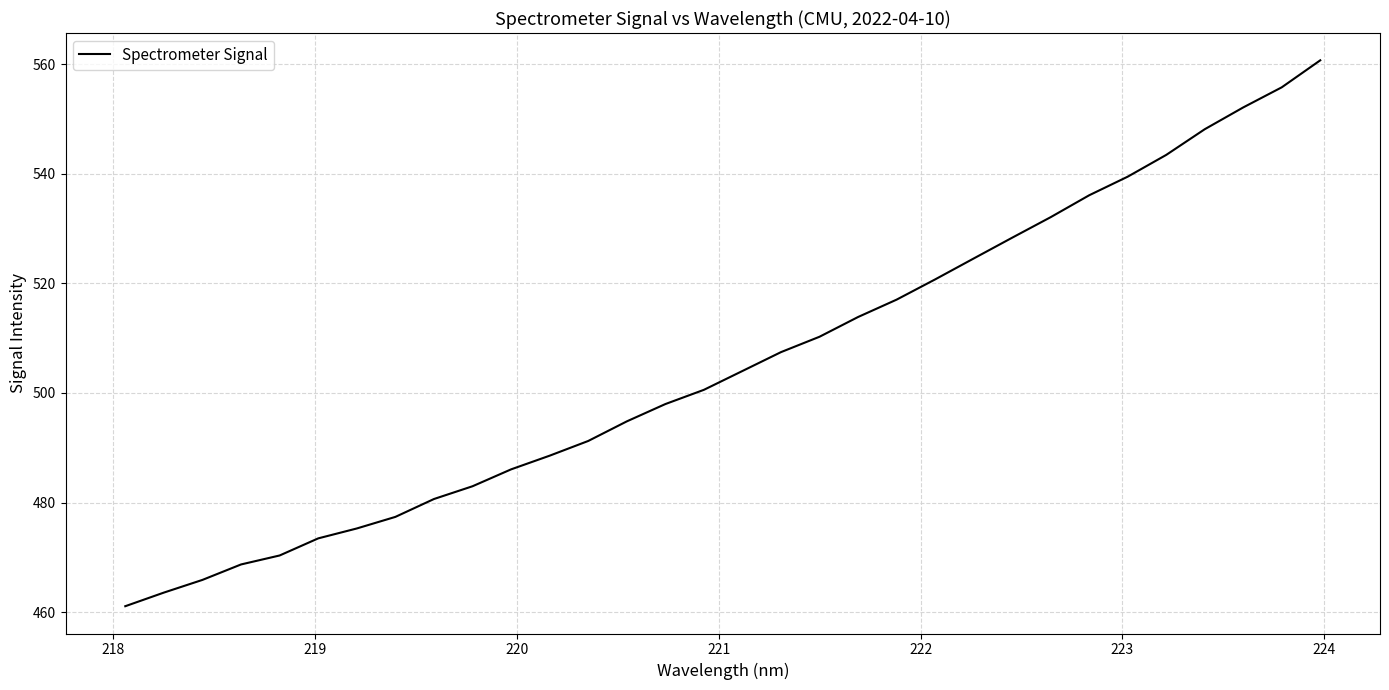

What is the minimum value shown in the chart?

461.1